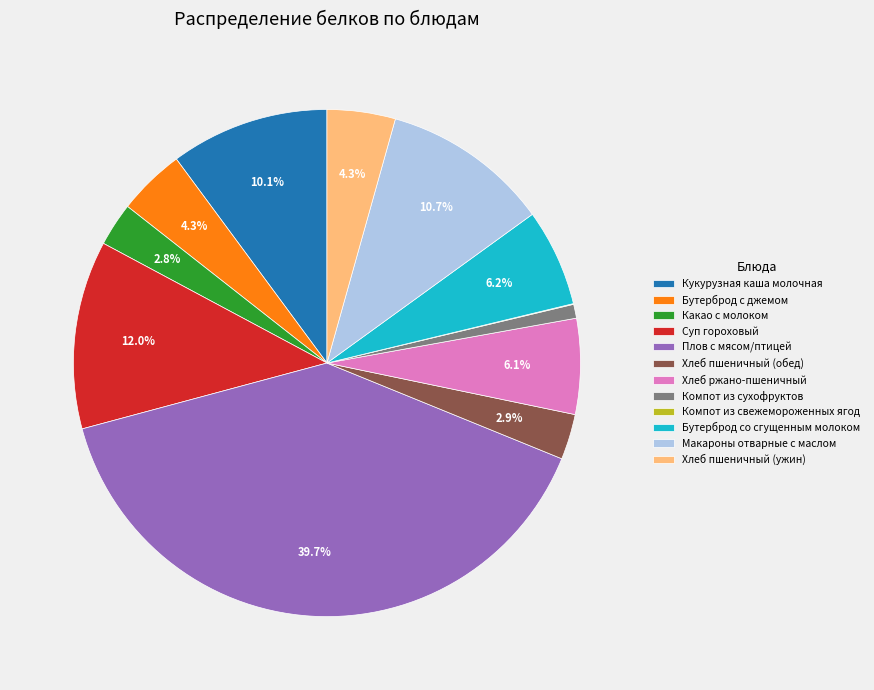

Which category has the biggest portion of the pie?

Плов с мясом/птицей